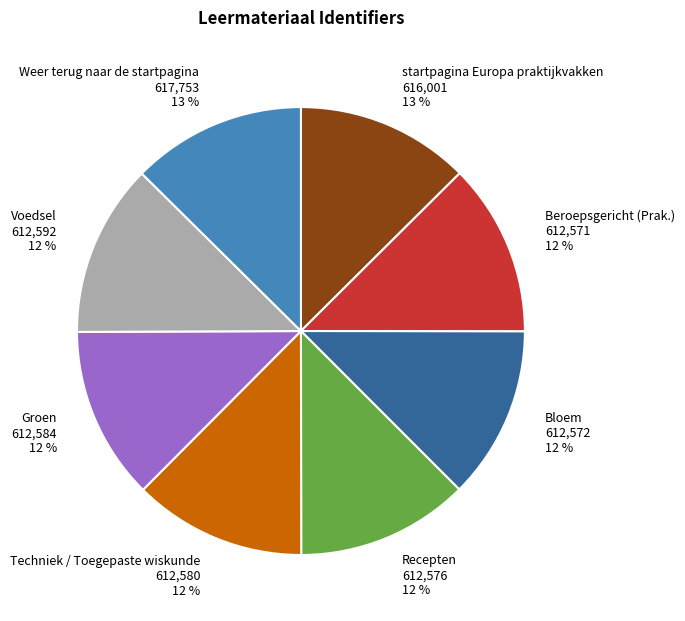

What is the ratio of the value at Recepten 612,576 12 % to the value at Beroepsgericht (Prak.) 612,571 12 %?

1.0